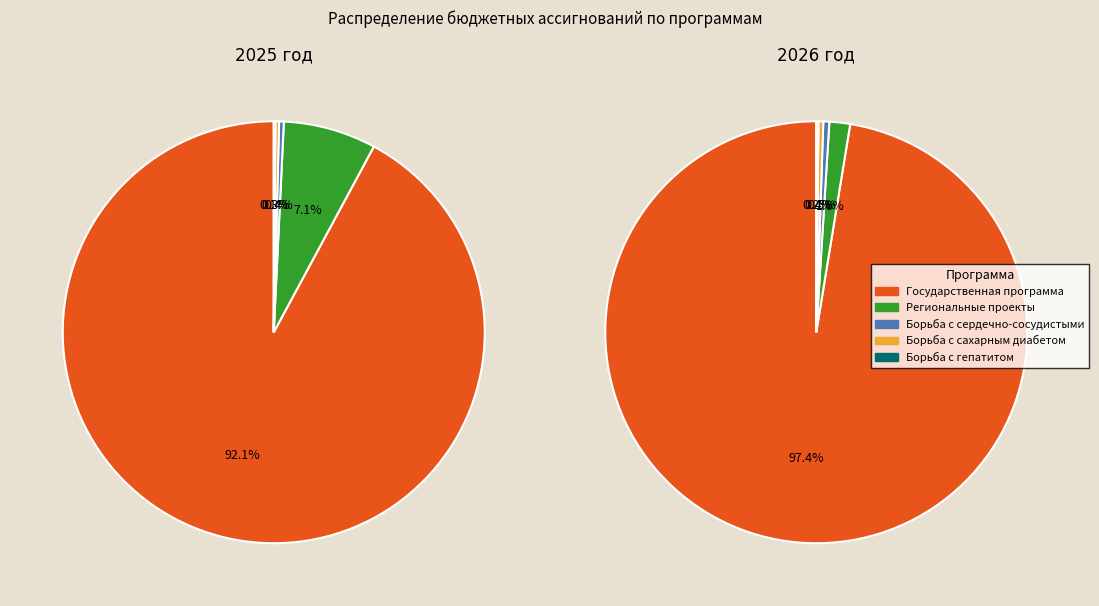

Is it true that Государственная программа is 99% of the pie?

False